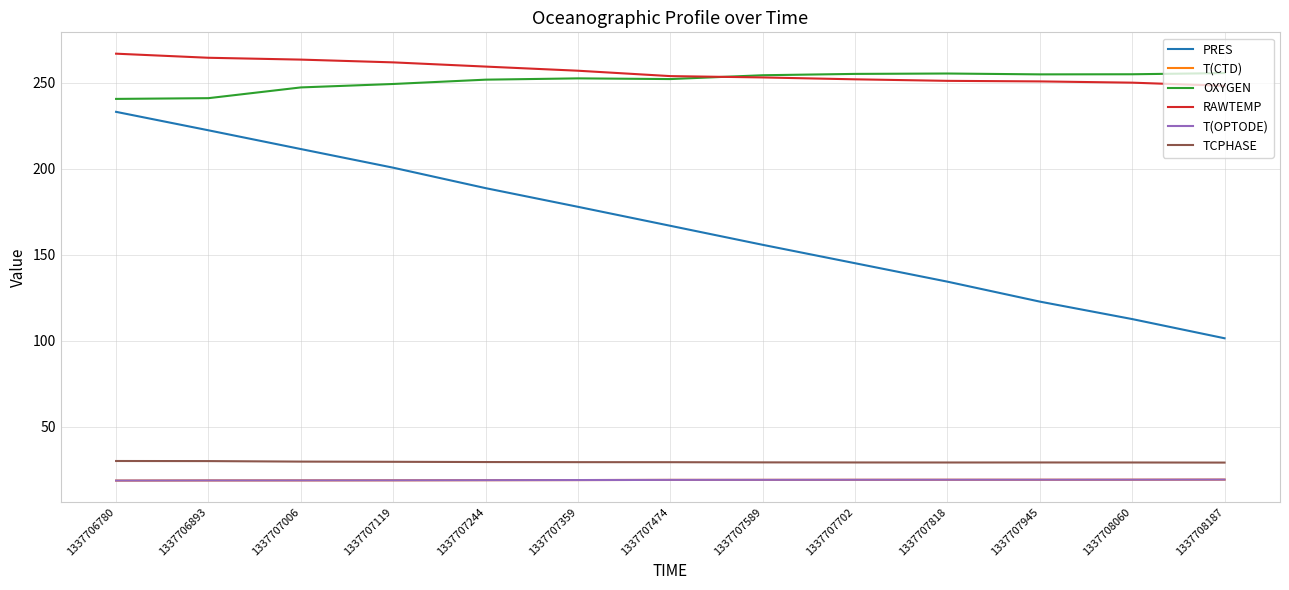

True or false: OXYGEN and PRES cross at least once.

False